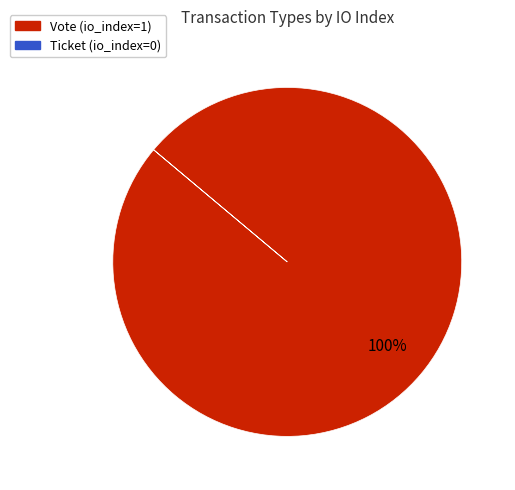

To the nearest percent, what portion does Vote represent?

100%